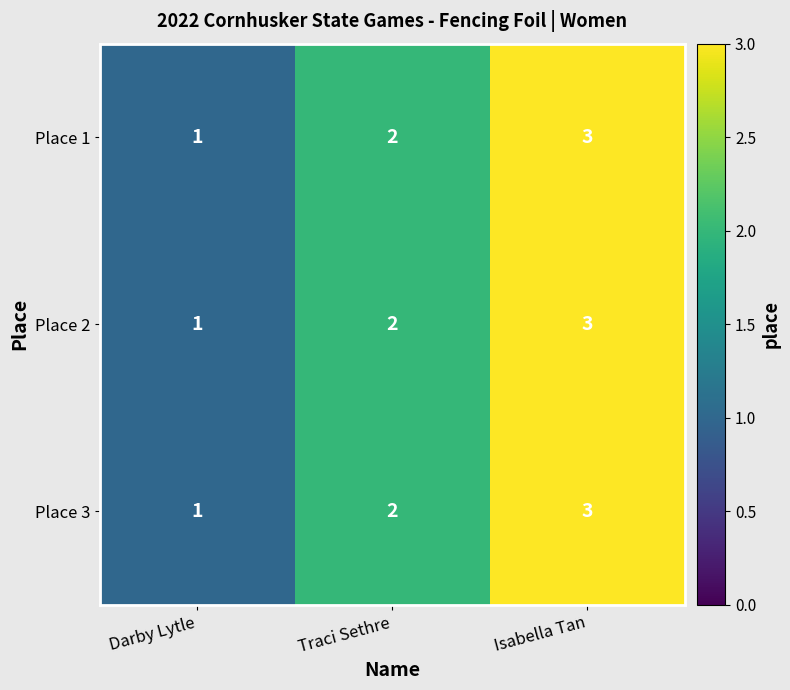

List the labels in order of Place 1 value, largest first.

Isabella Tan, Traci Sethre, Darby Lytle